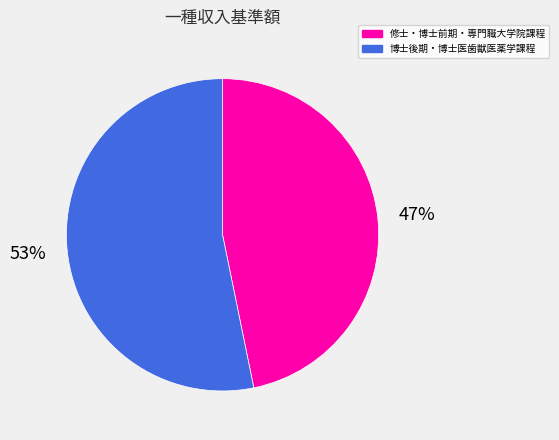

What is the smallest slice in the pie chart?

修士・博士前期・専門職大学院課程